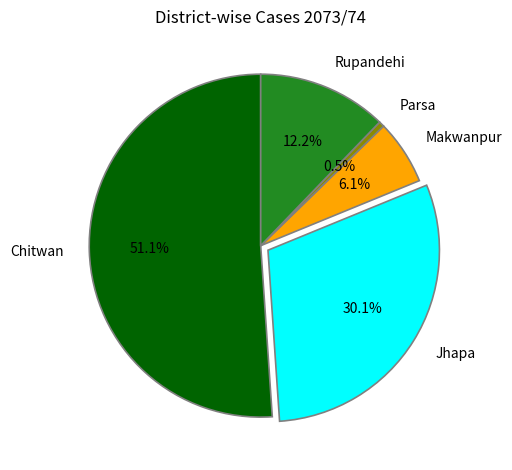

To the nearest percent, what is the difference between the largest and smallest slice percentages?

51%